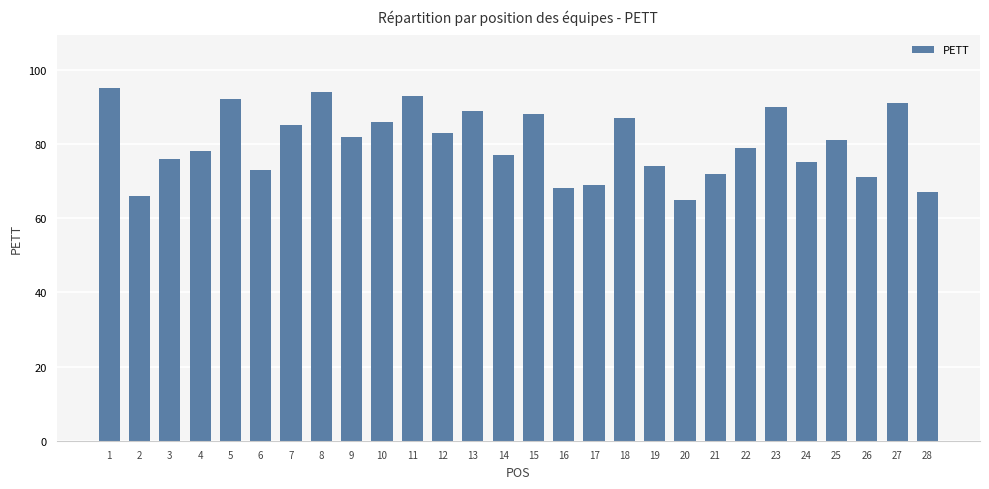

Reading left to right, list all the values displayed in this chart.

1=95	2=66	3=76	4=78	5=92	6=73	7=85	8=94	9=82	10=86	11=93	12=83	13=89	14=77	15=88	16=68	17=69	18=87	19=74	20=65	21=72	22=79	23=90	24=75	25=81	26=71	27=91	28=67